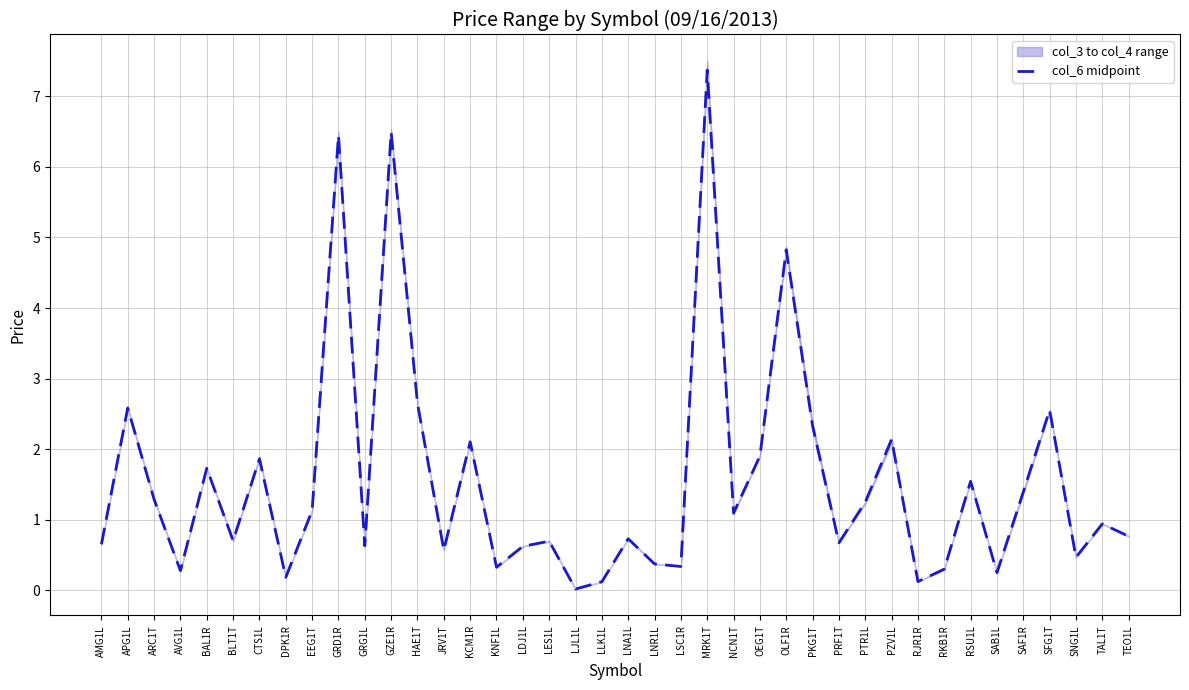

Reading left to right, list all the values displayed in this chart.

AMG1L=0.7	APG1L=2.6	ARC1T=1.3	AVG1L=0.3	BAL1R=1.7	BLT1T=0.7	CTS1L=1.9	DPK1R=0.2	EEG1T=1.1	GRD1R=6.4	GRG1L=0.6	GZE1R=6.5	HAE1T=2.6	JRV1T=0.6	KCM1R=2.1	KNF1L=0.3	LDJ1L=0.6	LES1L=0.7	LJL1L=0.0	LLK1L=0.1	LNA1L=0.7	LNR1L=0.4	LSC1R=0.3	MRK1T=7.4	NCN1T=1.1	OEG1T=1.9	OLF1R=4.8	PKG1T=2.3	PRF1T=0.7	PTR1L=1.2	PZV1L=2.1	RJR1R=0.1	RKB1R=0.3	RSU1L=1.5	SAB1L=0.3	SAF1R=1.4	SFG1T=2.6	SNG1L=0.5	TAL1T=0.9	TEO1L=0.8